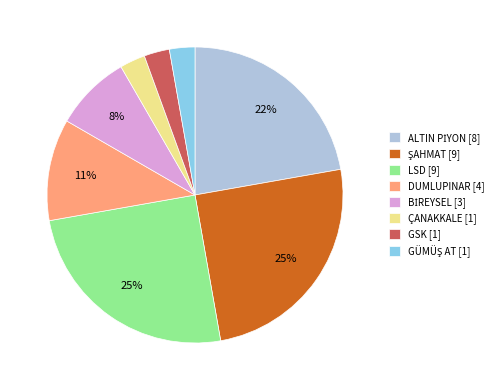

Count the number of slices in the pie.

8